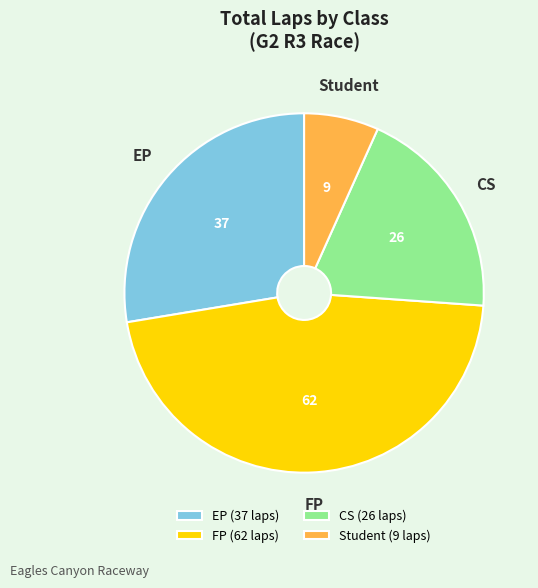

Which has a higher value, Student or EP?

EP